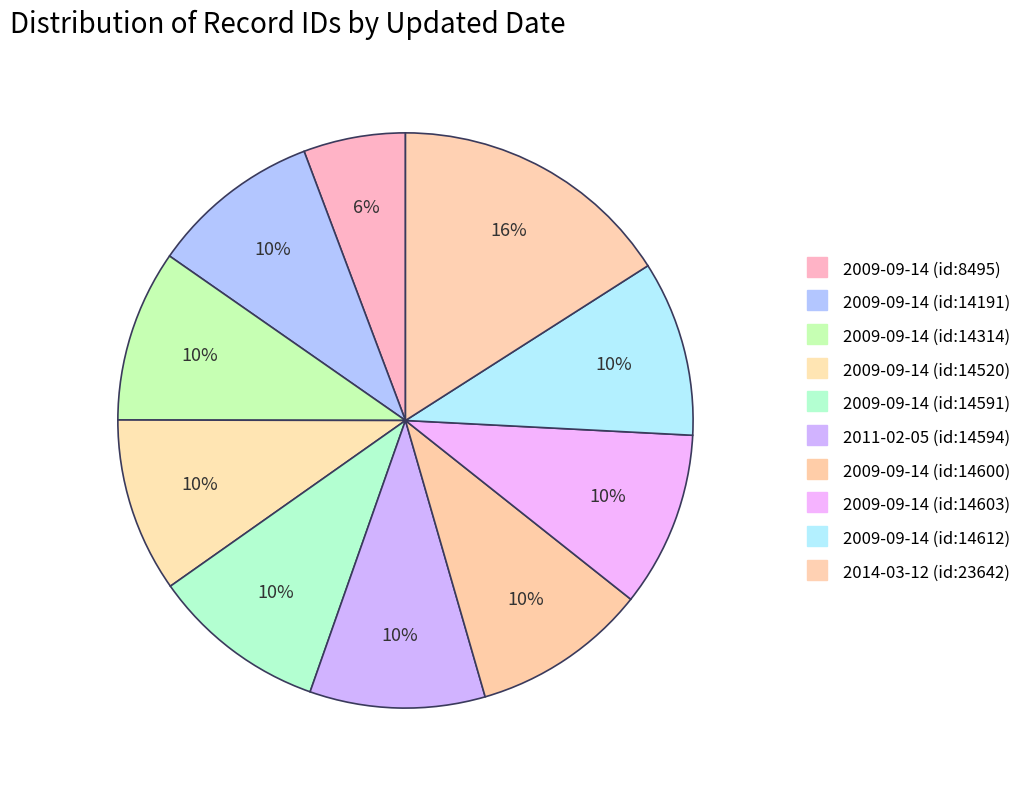

To the nearest percent, what portion does 2014-03-12 (id:23642) represent?

16%